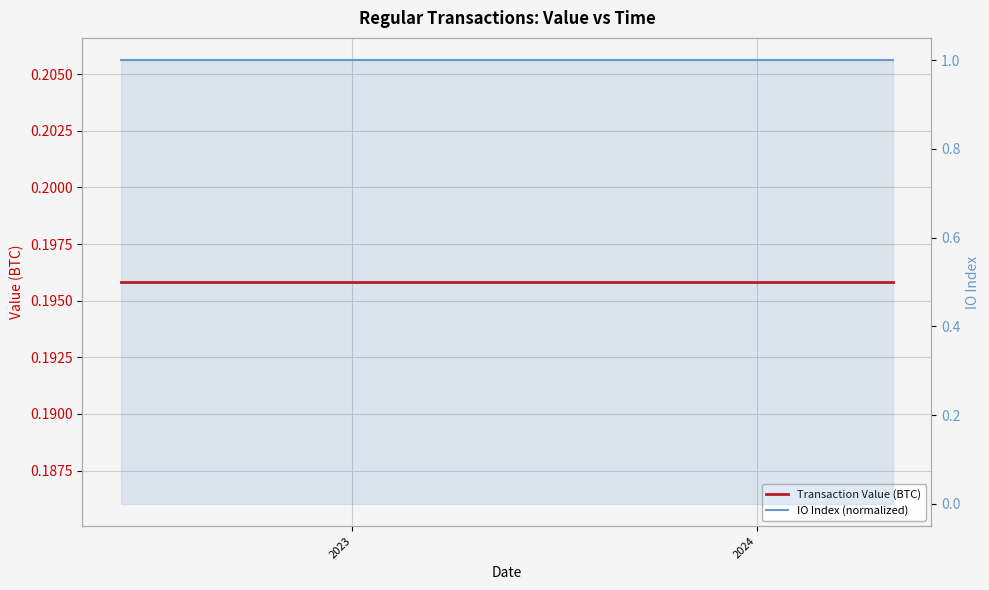

What is the maximum value shown in the chart?

1.0